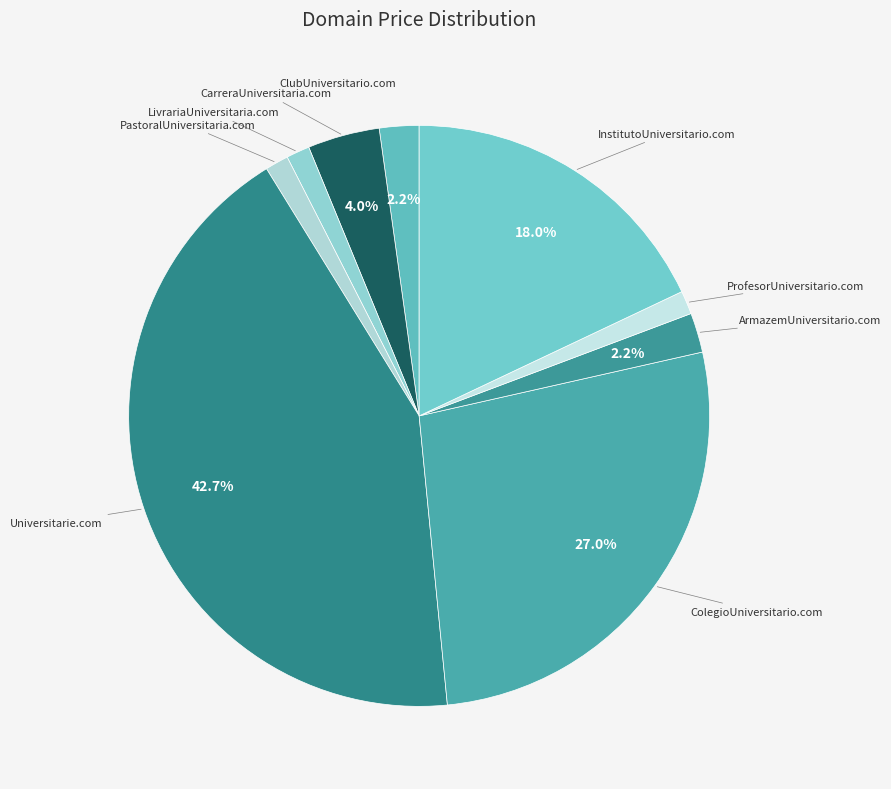

To the nearest percent, what is the difference between the ArmazemUniversitario.com and ColegioUniversitario.com slice percentages?

25%